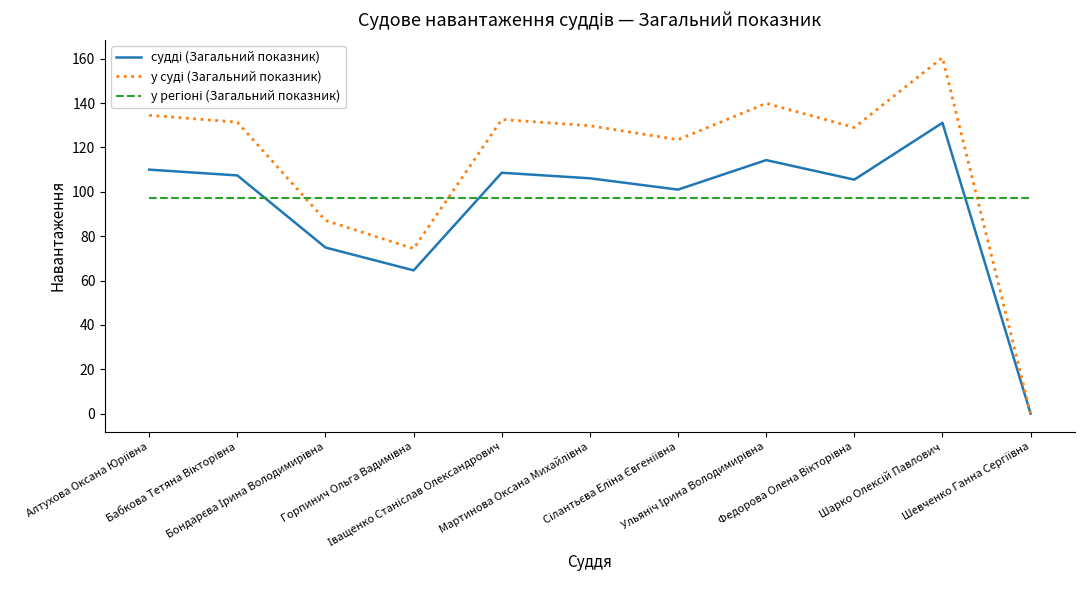

How many lines are shown in the chart?

3